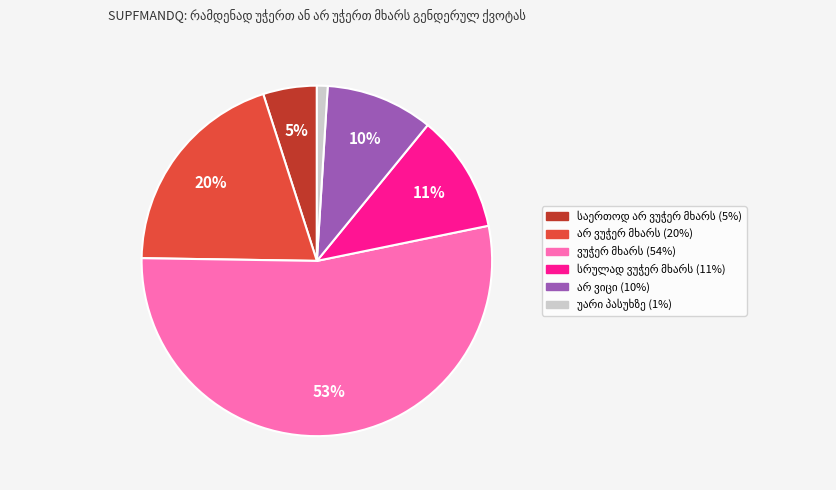

Does any single category account for the majority?

Yes